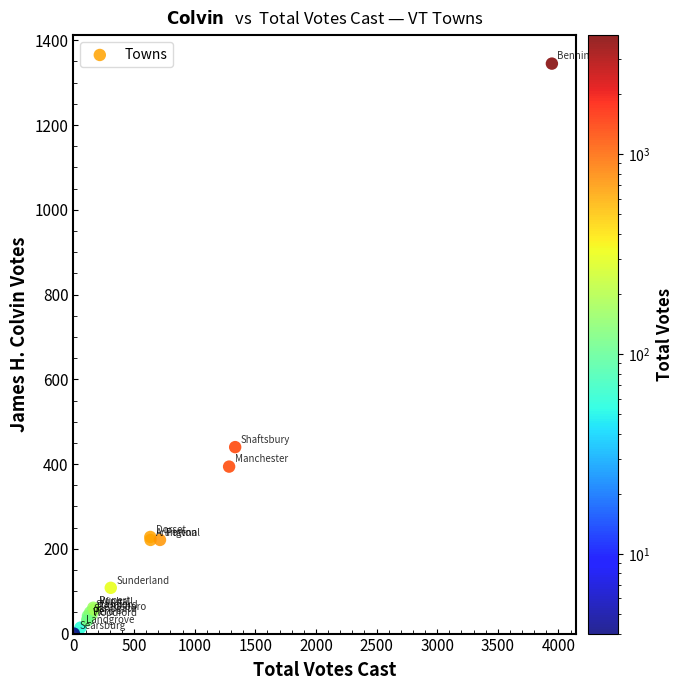

What Y value in the scatter plot is closest to 672?

440